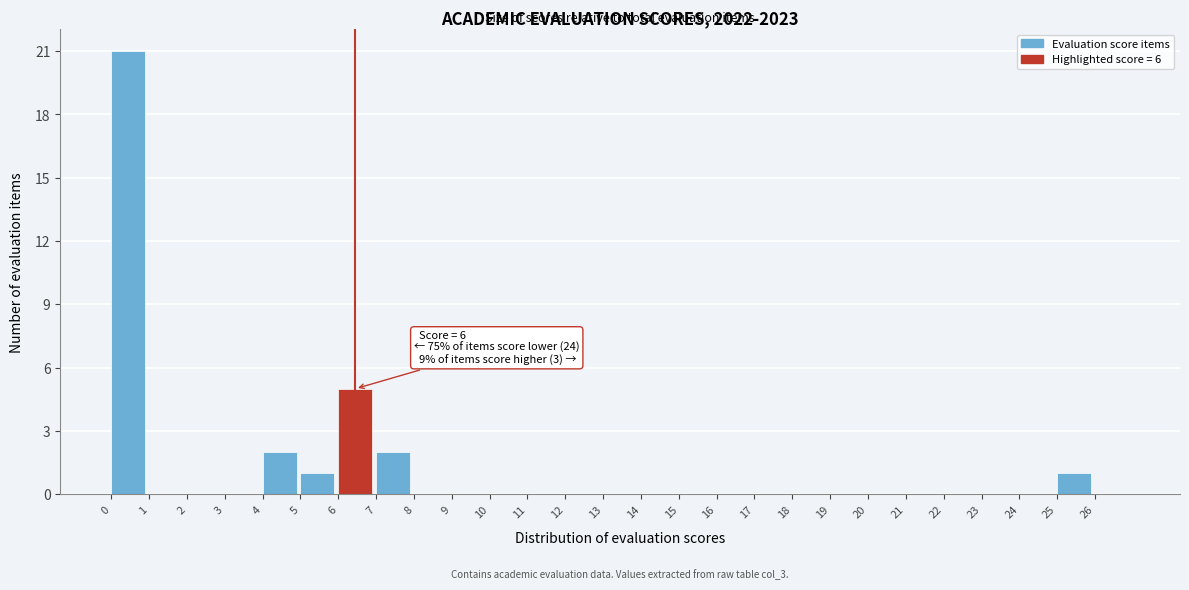

Over which range of the x-axis is the bar tallest?

0 to 1